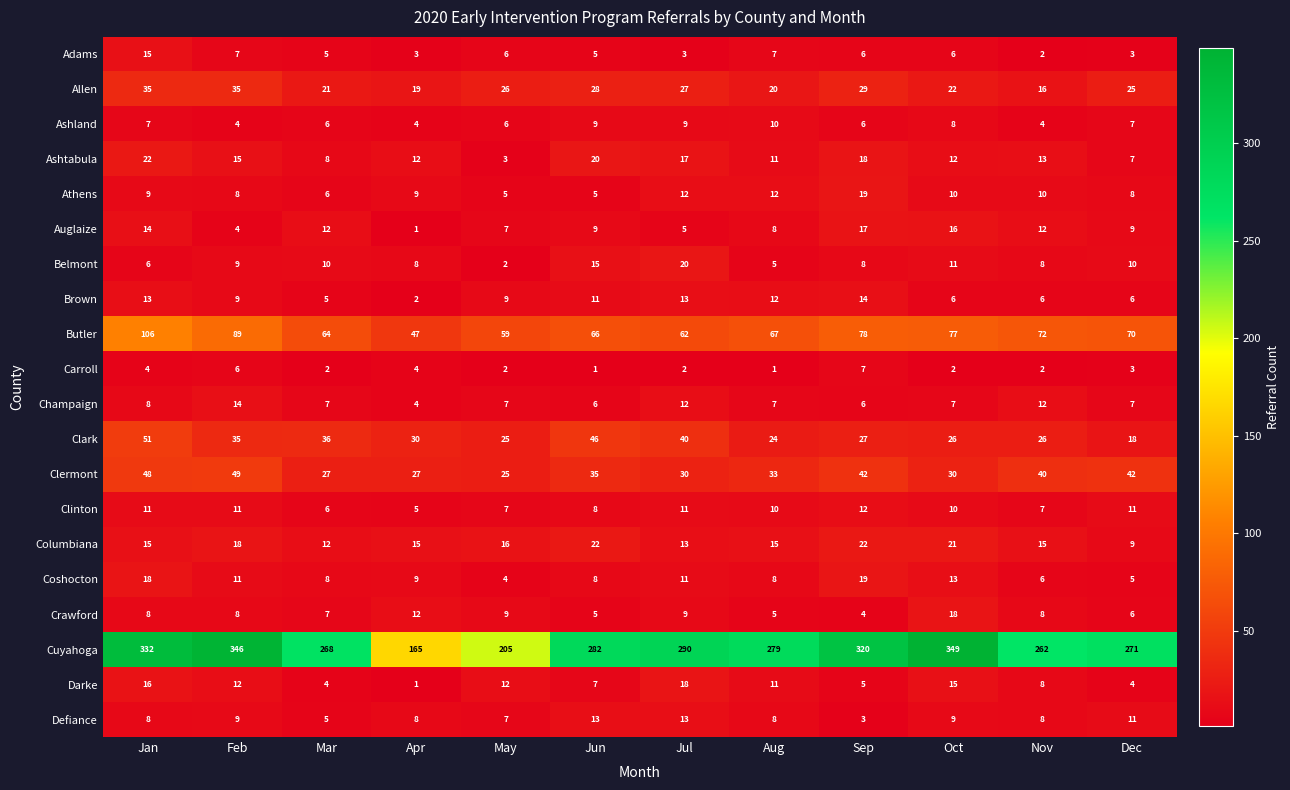

At which category is the sum across all series the highest?

Jan